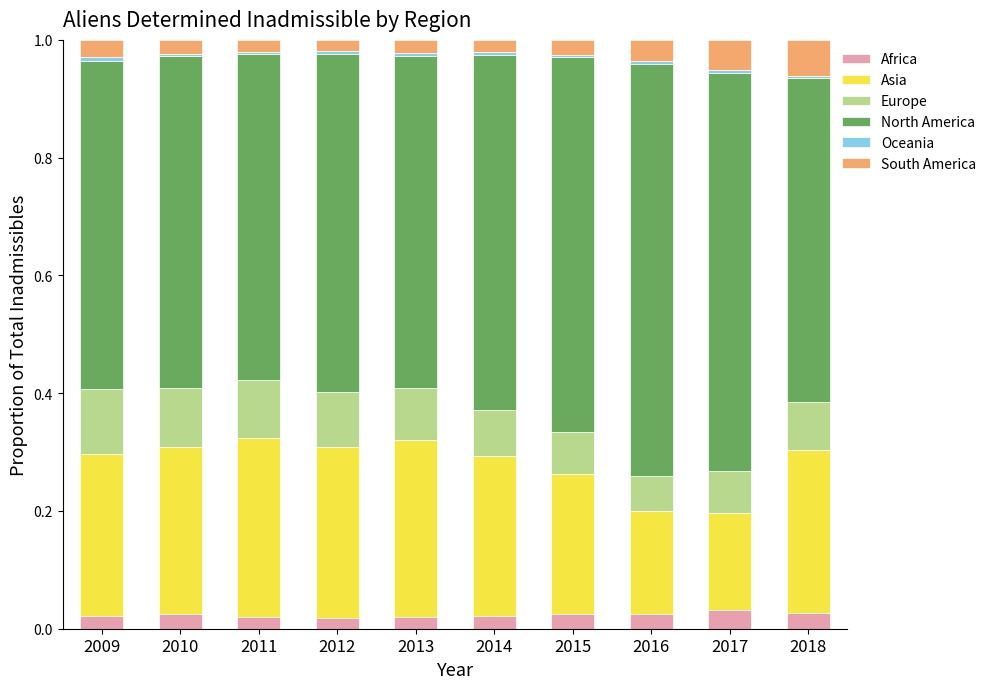

The value of Africa at 2018 is 0.0. True or false?

True